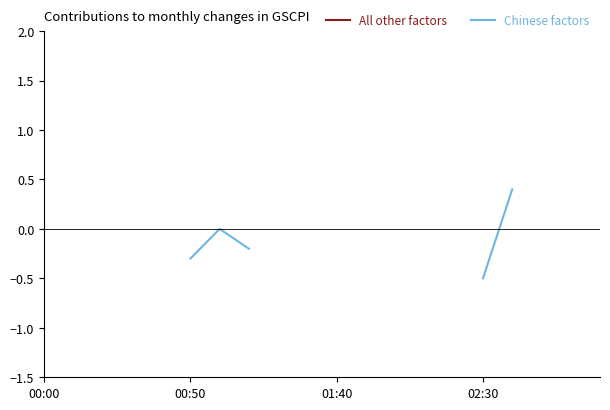

List the series in order of their peak value, lowest first.

All other factors, Chinese factors